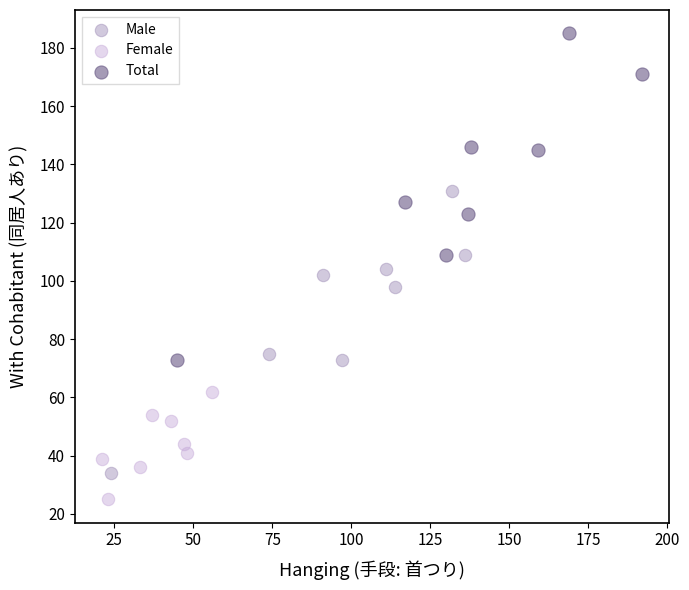

Which series reaches the minimum Y coordinate?

Female